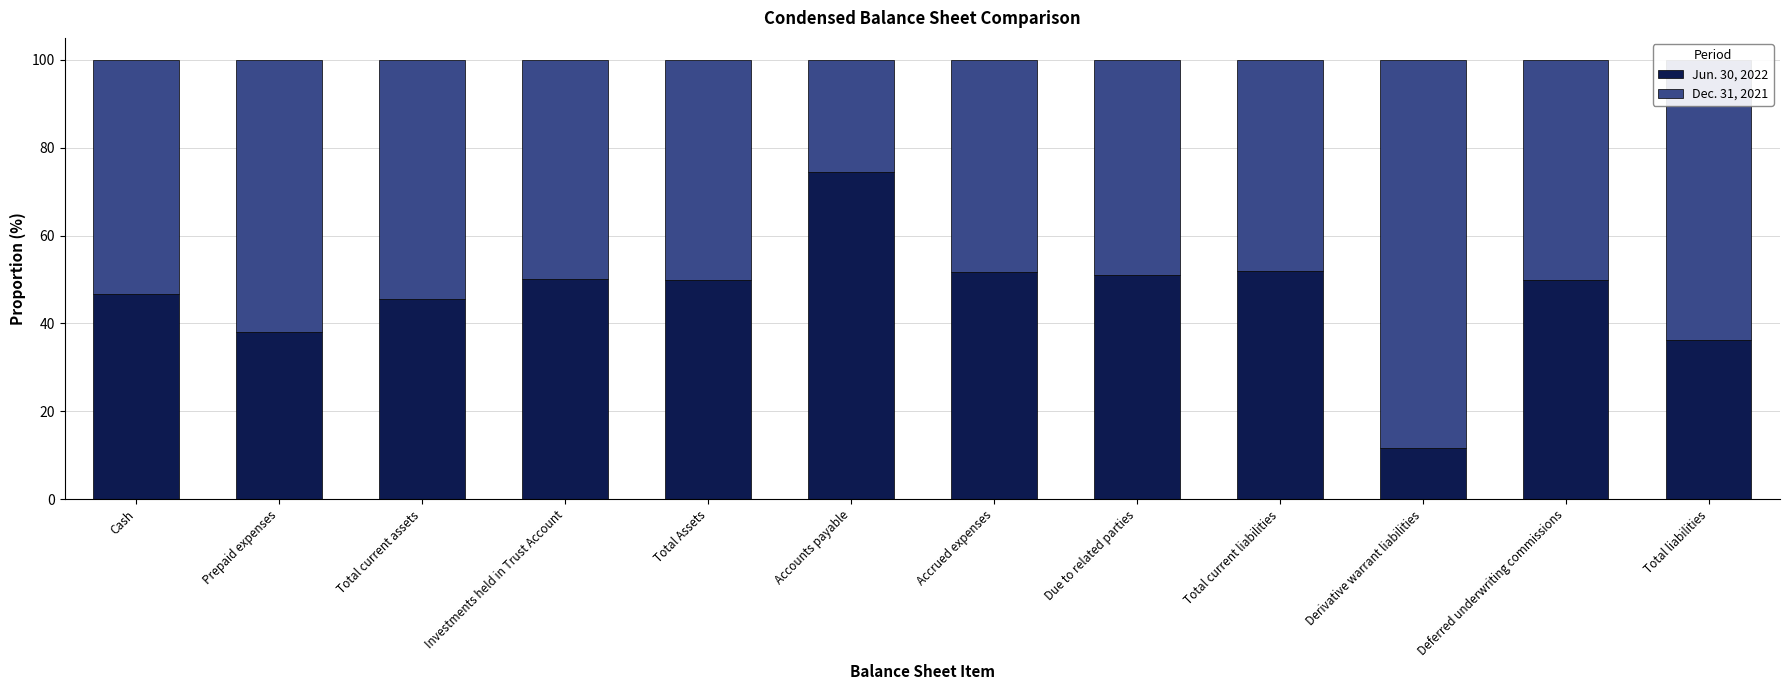

What is the total value across all series at Total liabilities?

100.0